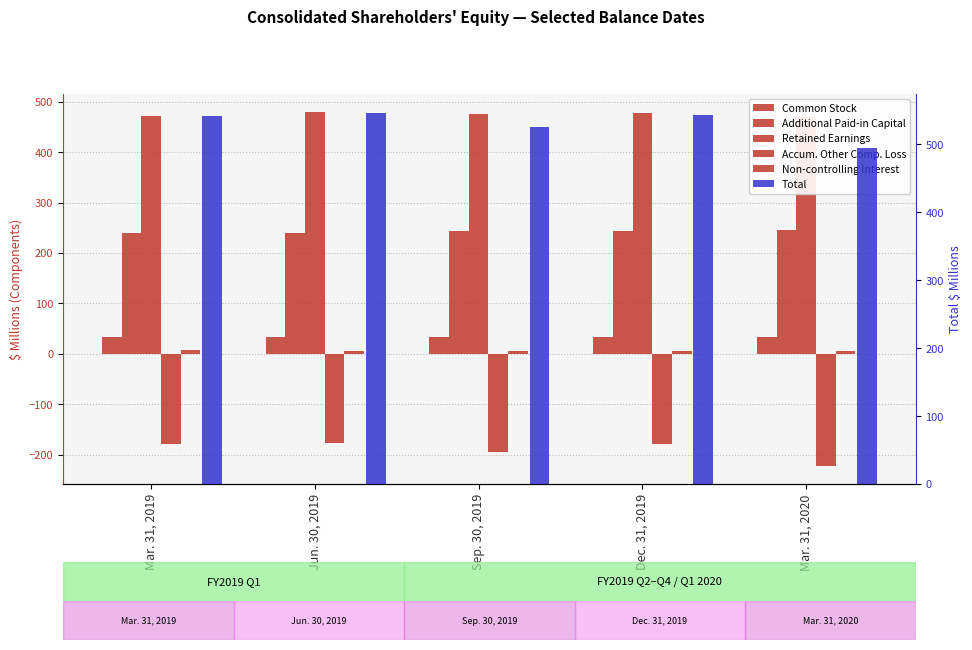

Reading right to left, transcribe all the data shown in this chart.

Common Stock: Mar. 31, 2020=33.3	Dec. 31, 2019=33.2	Sep. 30, 2019=33.2	Jun. 30, 2019=33.2	Mar. 31, 2019=33.0
Additional Paid-in Capital: Mar. 31, 2020=245.1	Dec. 31, 2019=243.7	Sep. 30, 2019=242.9	Jun. 30, 2019=240.2	Mar. 31, 2019=238.6
Retained Earnings: Mar. 31, 2020=469.9	Dec. 31, 2019=476.6	Sep. 30, 2019=475.4	Jun. 30, 2019=480.1	Mar. 31, 2019=472.1
Accum. Other Comp. Loss: Mar. 31, 2020=-223.3	Dec. 31, 2019=-179.2	Sep. 30, 2019=-194.6	Jun. 30, 2019=-176.2	Mar. 31, 2019=-178.4
Non-controlling Interest: Mar. 31, 2020=5.7	Dec. 31, 2019=5.7	Sep. 30, 2019=5.7	Jun. 30, 2019=6.0	Mar. 31, 2019=7.2
Total: Mar. 31, 2020=493.6	Dec. 31, 2019=543.0	Sep. 30, 2019=525.6	Jun. 30, 2019=546.3	Mar. 31, 2019=541.1